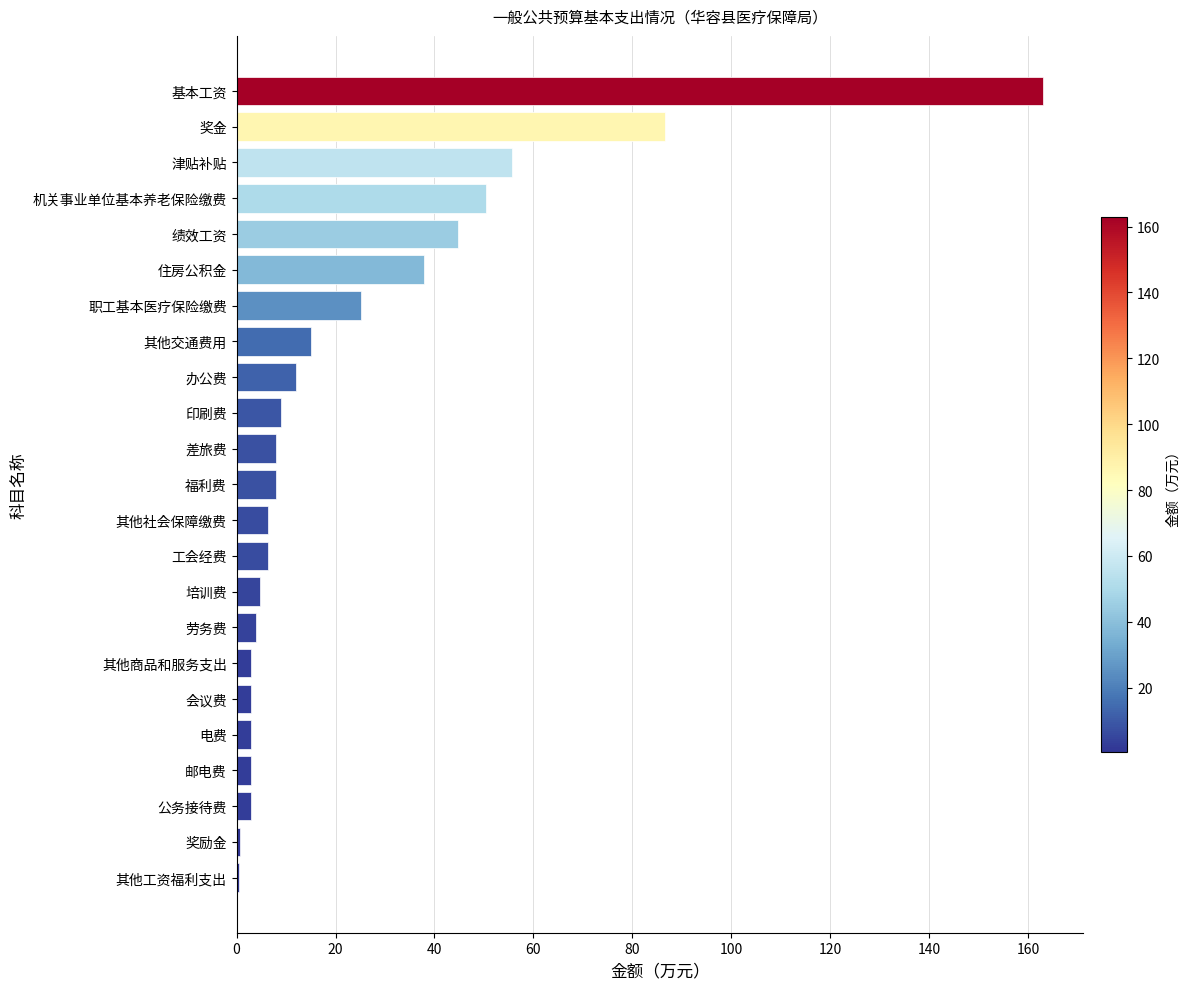

What is the maximum value shown in the chart?

162.9